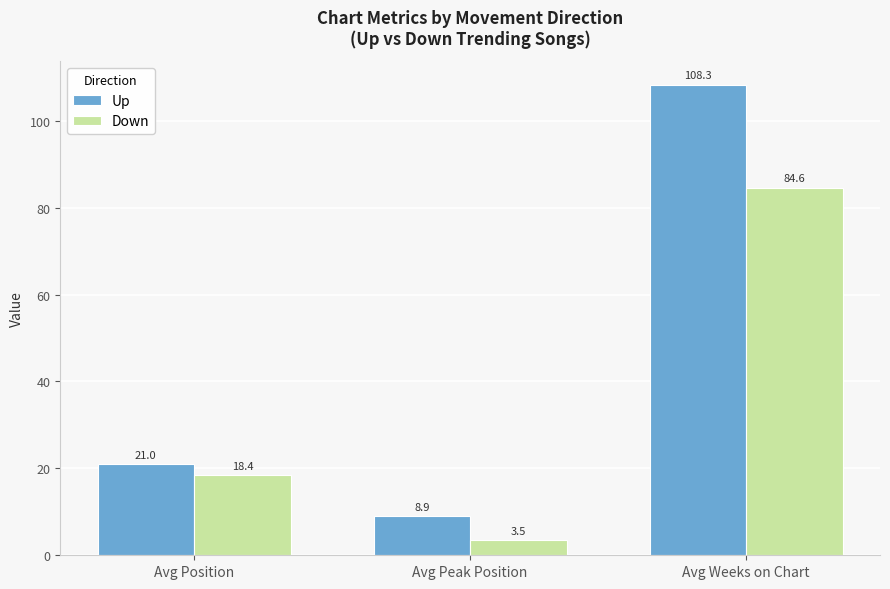

What are all the series names shown in the legend?

Up, Down